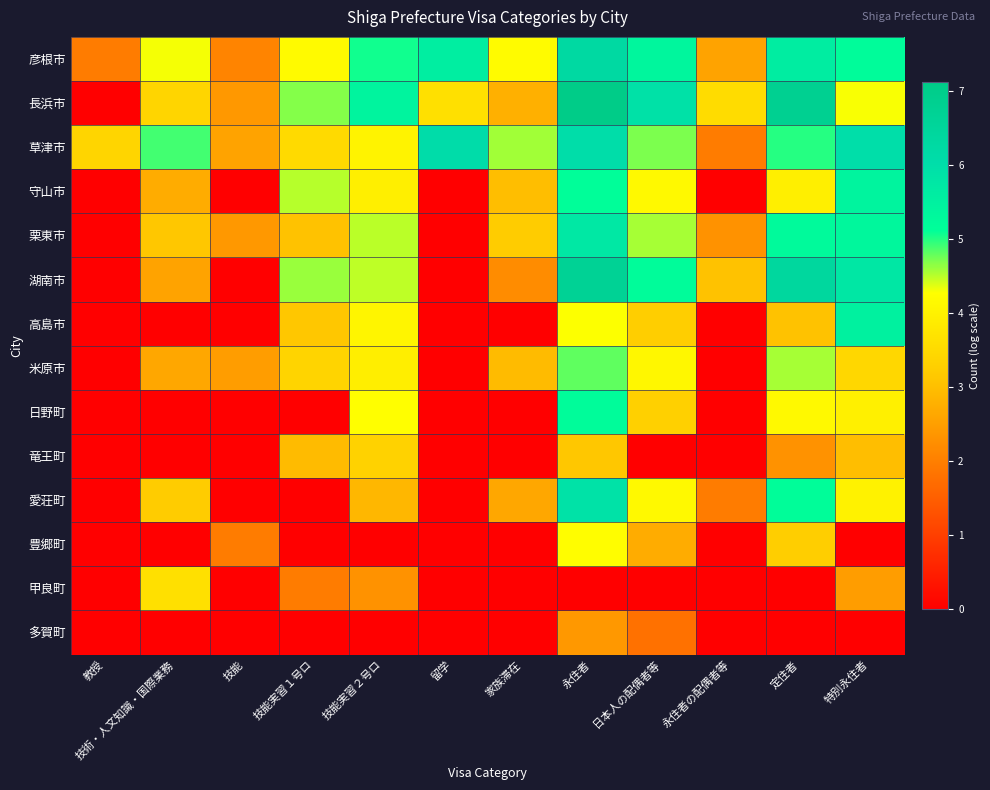

Reading left to right, what are all the values shown in this chart?

彦根市: 教授=1.9	技術・人文知識・国際業務=4.3	技能=2.1	技能実習１号ロ=4.2	技能実習２号ロ=5.1	留学=5.6	家族滞在=4.2	永住者=6.3	日本人の配偶者等=5.3	永住者の配偶者等=2.6	定住者=5.6	特別永住者=5.2
長浜市: 教授=0.0	技術・人文知識・国際業務=3.4	技能=2.4	技能実習１号ロ=4.7	技能実習２号ロ=5.4	留学=3.6	家族滞在=2.8	永住者=7.1	日本人の配偶者等=5.9	永住者の配偶者等=3.6	定住者=6.8	特別永住者=4.3
草津市: 教授=3.4	技術・人文知識・国際業務=4.9	技能=2.6	技能実習１号ロ=3.5	技能実習２号ロ=4.0	留学=6.1	家族滞在=4.6	永住者=6.0	日本人の配偶者等=4.7	永住者の配偶者等=1.9	定住者=5.0	特別永住者=6.0
守山市: 教授=0.0	技術・人文知識・国際業務=2.7	技能=0.0	技能実習１号ロ=4.5	技能実習２号ロ=4.0	留学=0.0	家族滞在=3.0	永住者=5.1	日本人の配偶者等=4.1	永住者の配偶者等=0.0	定住者=4.0	特別永住者=5.4
栗東市: 教授=0.0	技術・人文知識・国際業務=3.1	技能=2.4	技能実習１号ロ=3.0	技能実習２号ロ=4.5	留学=0.0	家族滞在=3.2	永住者=5.7	日本人の配偶者等=4.6	永住者の配偶者等=2.3	定住者=5.2	特別永住者=5.3
湖南市: 教授=0.0	技術・人文知識・国際業務=2.6	技能=0.0	技能実習１号ロ=4.6	技能実習２号ロ=4.5	留学=0.0	家族滞在=2.2	永住者=6.7	日本人の配偶者等=5.2	永住者の配偶者等=3.0	定住者=6.4	特別永住者=5.7
高島市: 教授=0.0	技術・人文知識・国際業務=0.0	技能=0.0	技能実習１号ロ=3.1	技能実習２号ロ=4.1	留学=0.0	家族滞在=0.0	永住者=4.3	日本人の配偶者等=3.3	永住者の配偶者等=0.0	定住者=3.0	特別永住者=5.5
米原市: 教授=0.0	技術・人文知識・国際業務=2.6	技能=2.5	技能実習１号ロ=3.4	技能実習２号ロ=3.9	留学=0.0	家族滞在=2.9	永住者=4.8	日本人の配偶者等=4.1	永住者の配偶者等=0.0	定住者=4.6	特別永住者=3.4
日野町: 教授=0.0	技術・人文知識・国際業務=0.0	技能=0.0	技能実習１号ロ=0.0	技能実習２号ロ=4.3	留学=0.0	家族滞在=0.0	永住者=5.2	日本人の配偶者等=3.3	永住者の配偶者等=0.0	定住者=4.1	特別永住者=4.0
竜王町: 教授=0.0	技術・人文知識・国際業務=0.0	技能=0.0	技能実習１号ロ=2.9	技能実習２号ロ=3.3	留学=0.0	家族滞在=0.0	永住者=3.1	日本人の配偶者等=0.0	永住者の配偶者等=0.0	定住者=2.3	特別永住者=3.0
愛荘町: 教授=0.0	技術・人文知識・国際業務=3.2	技能=0.0	技能実習１号ロ=0.0	技能実習２号ロ=2.9	留学=0.0	家族滞在=2.6	永住者=5.9	日本人の配偶者等=4.1	永住者の配偶者等=1.9	定住者=5.2	特別永住者=4.0
豊郷町: 教授=0.0	技術・人文知識・国際業務=0.0	技能=1.9	技能実習１号ロ=0.0	技能実習２号ロ=0.0	留学=0.0	家族滞在=0.0	永住者=4.2	日本人の配偶者等=2.7	永住者の配偶者等=0.0	定住者=3.3	特別永住者=0.0
甲良町: 教授=0.0	技術・人文知識・国際業務=3.6	技能=0.0	技能実習１号ロ=1.9	技能実習２号ロ=2.3	留学=0.0	家族滞在=0.0	永住者=0.0	日本人の配偶者等=0.0	永住者の配偶者等=0.0	定住者=0.0	特別永住者=2.5
多賀町: 教授=0.0	技術・人文知識・国際業務=0.0	技能=0.0	技能実習１号ロ=0.0	技能実習２号ロ=0.0	留学=0.0	家族滞在=0.0	永住者=2.4	日本人の配偶者等=1.8	永住者の配偶者等=0.0	定住者=0.0	特別永住者=0.0